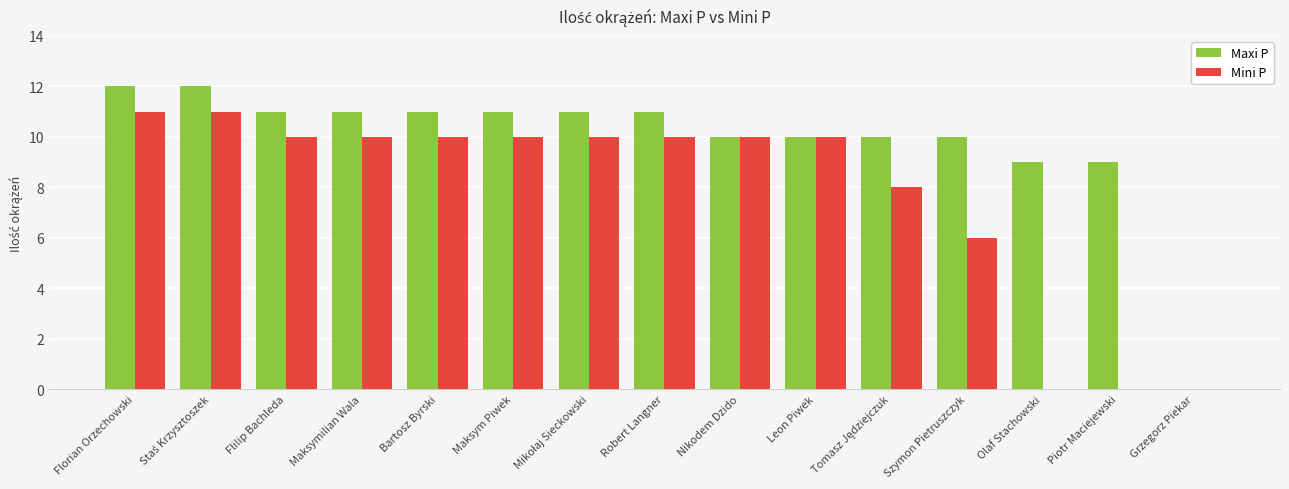

What is the maximum value shown in the chart?

12